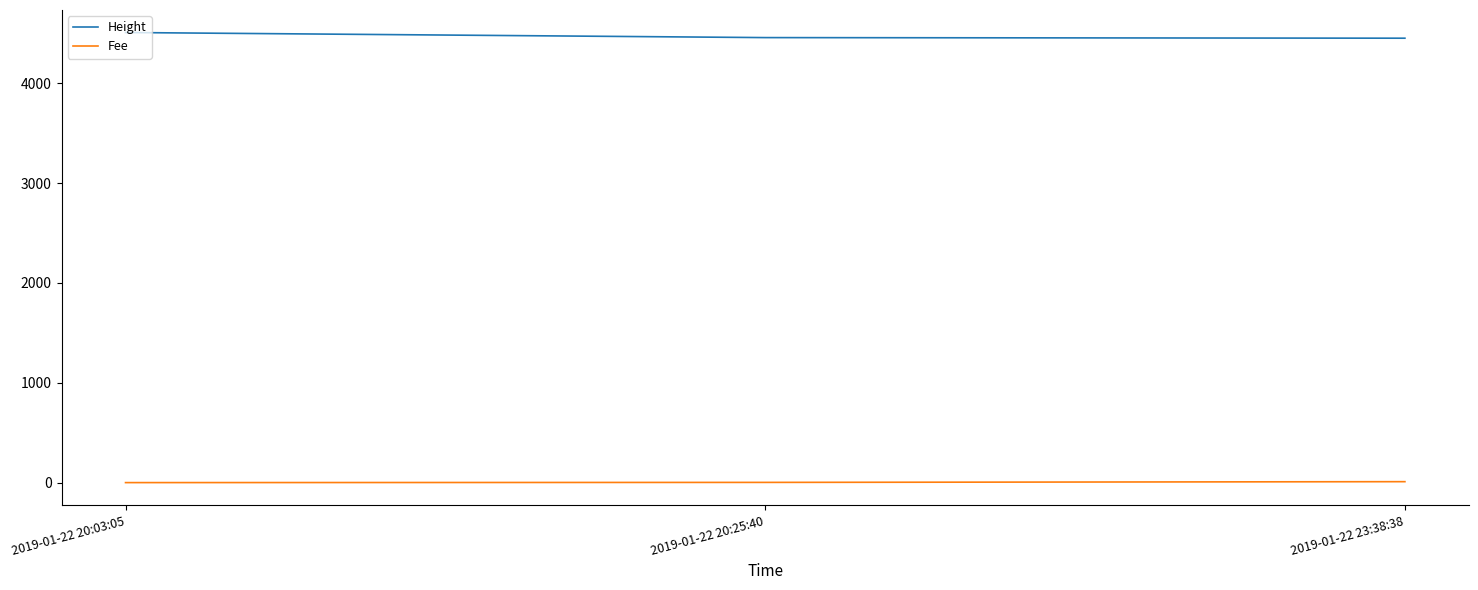

Where does the Height series first go above 4457?

2019-01-22 20:03:05